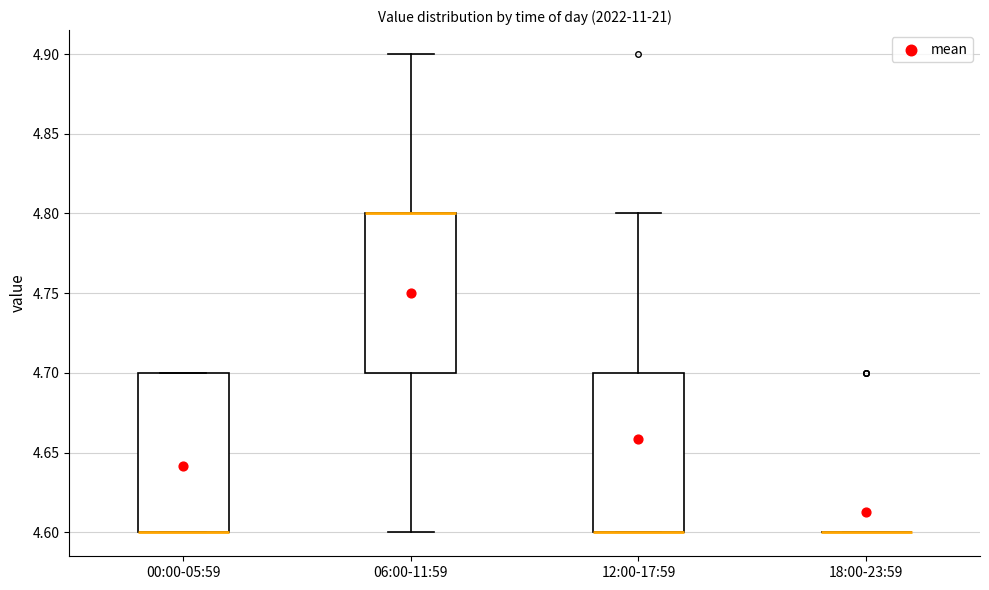

Reading left to right, read every box against the y-axis: the position of its median line, the range the box covers, and the ends of its whiskers. The values are not printed on the chart, so give them approximately, as read against the axis.

00:00-05:59: median 4.6 (drawn on the box's lower edge), box 4.6 to 4.7, whiskers 4.6 to 4.7
06:00-11:59: median 4.8 (drawn on the box's upper edge), box 4.7 to 4.8, whiskers 4.6 to 4.9
12:00-17:59: median 4.6 (drawn on the box's lower edge), box 4.6 to 4.7, whiskers 4.6 to 4.8
18:00-23:59: box collapsed to a line at 4.6, whiskers 4.6 to 4.6